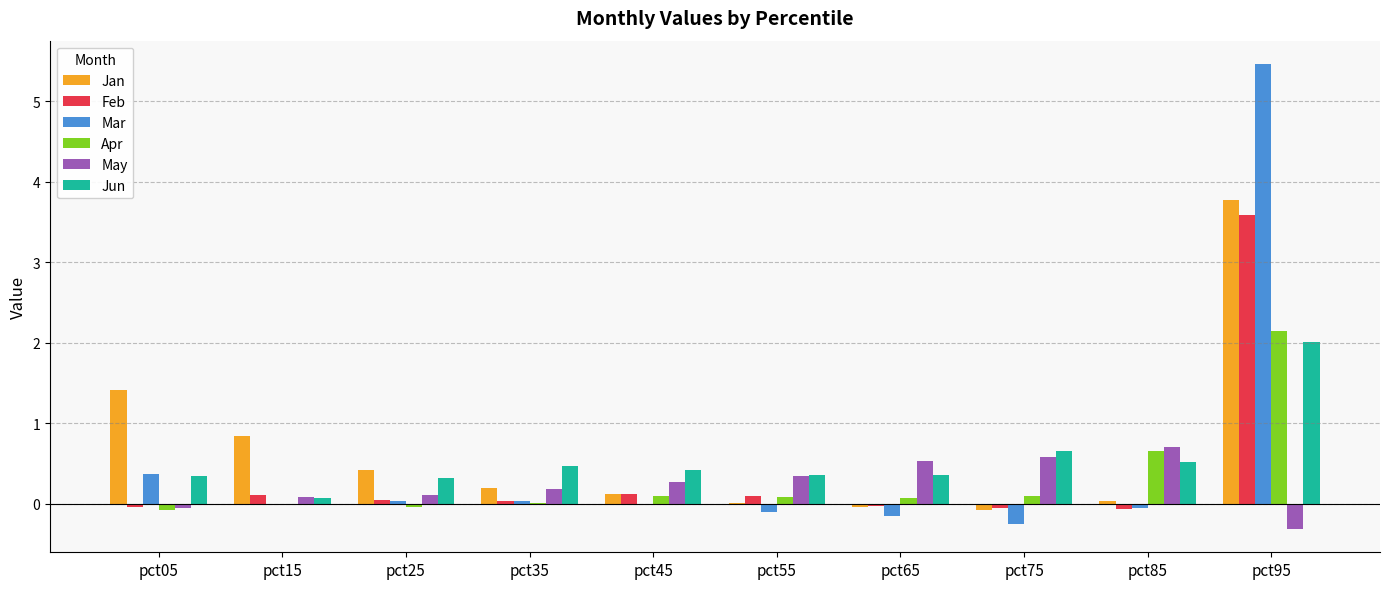

What is the maximum value for Apr?

2.1